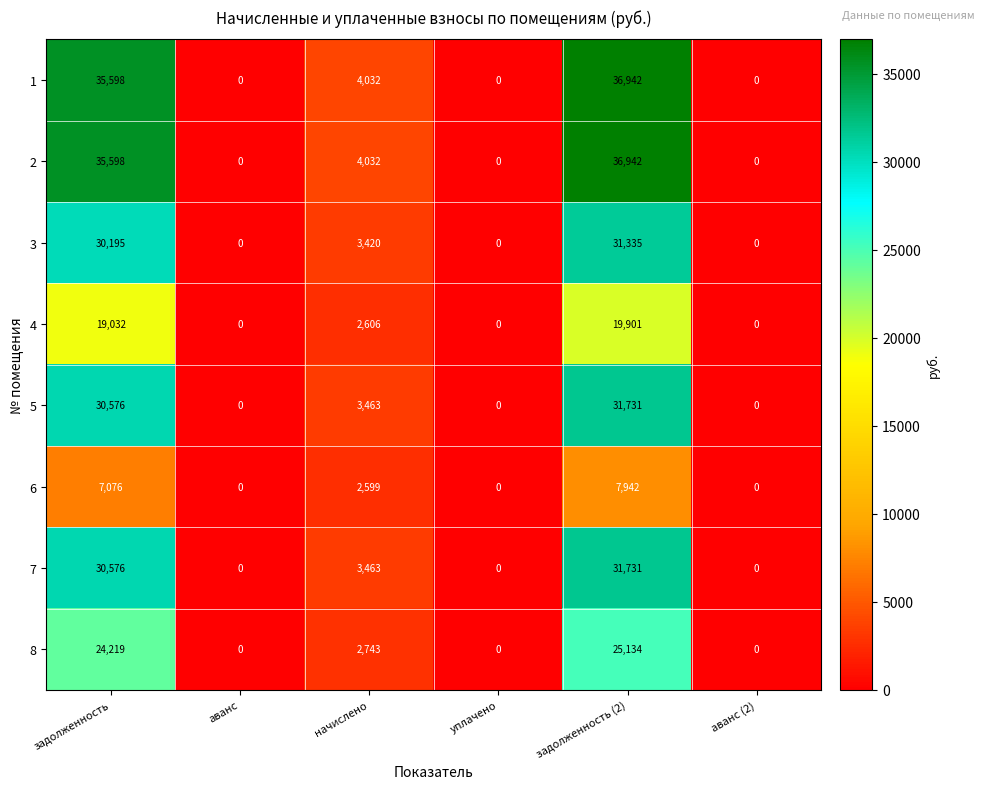

How many series are shown in this chart?

8